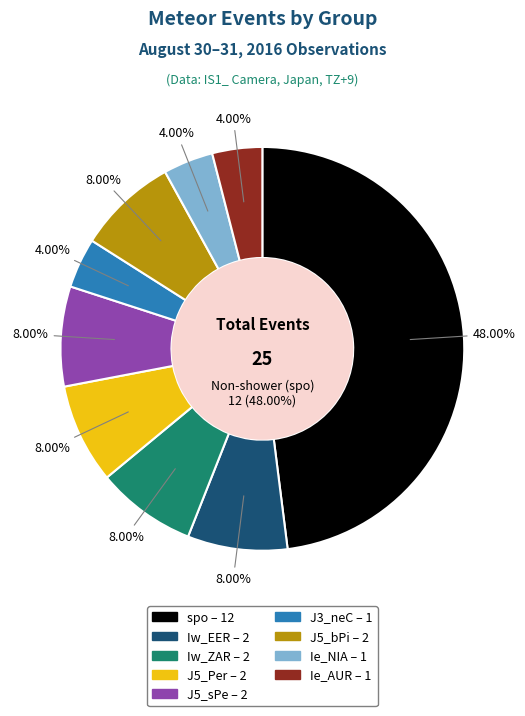

What percentage is NOT represented by Ie_AUR?

96.0%